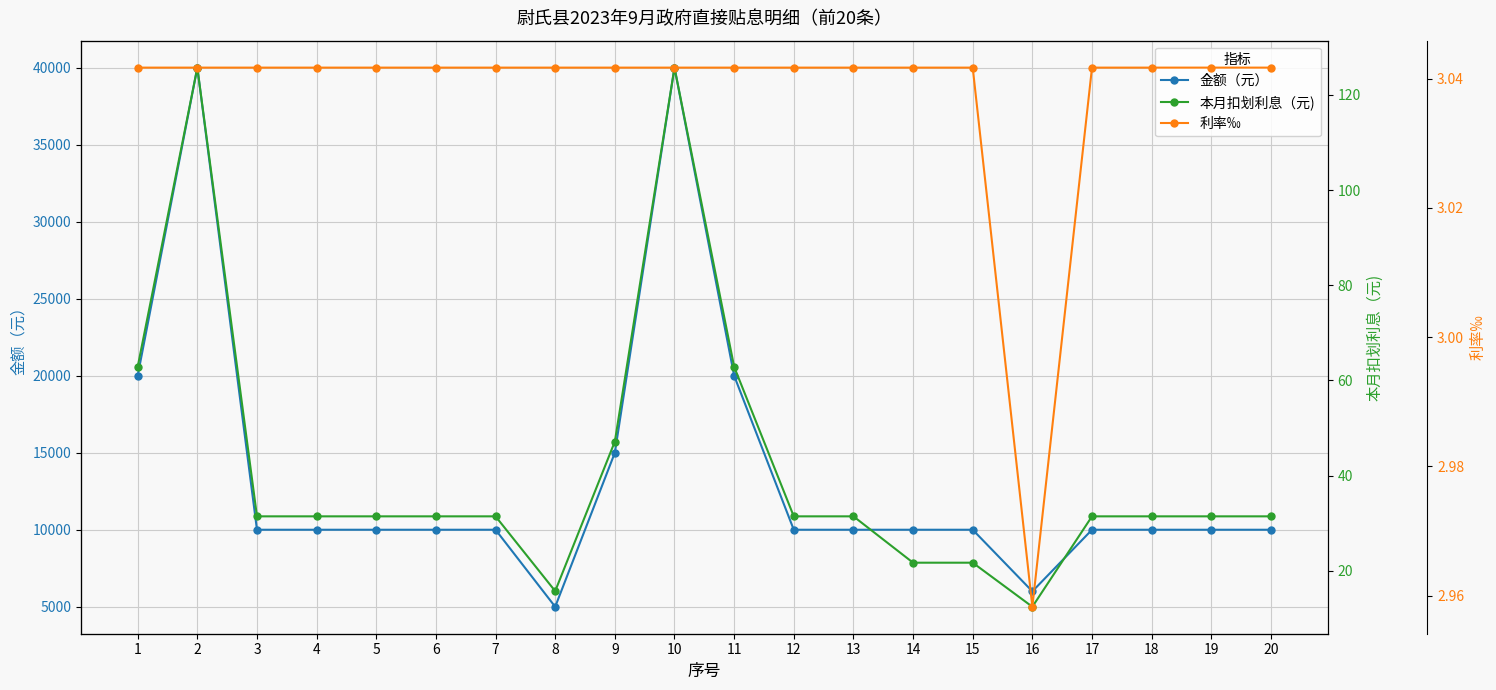

What is the average value of the 利率‰ series?

3.0